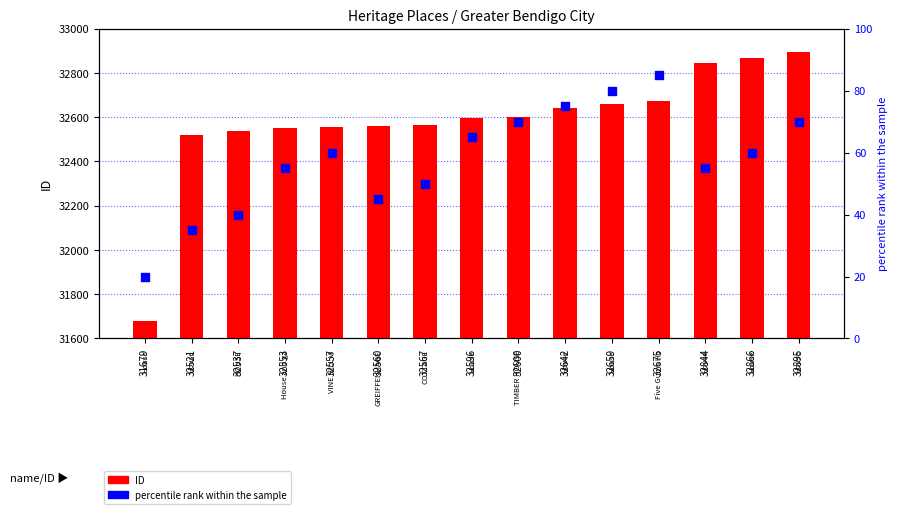

Which series contains the highest Y value?

ID